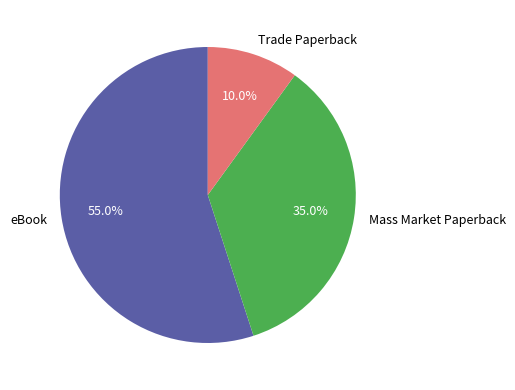

Is the sum of Trade Paperback and Mass Market Paperback greater than half?

No